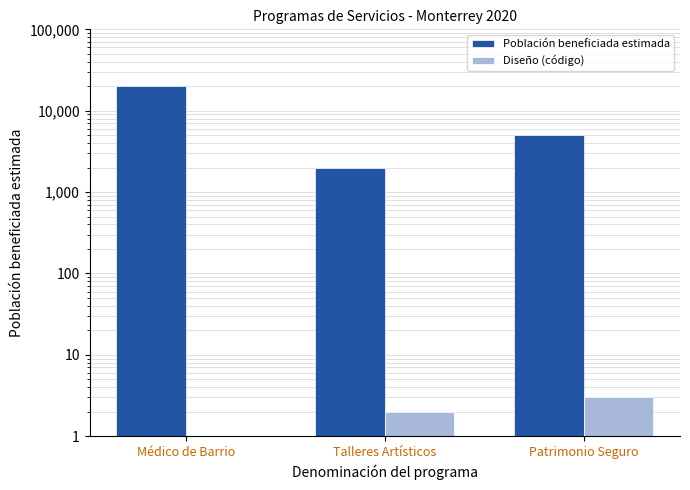

What is the sum of all Diseño (código) values?

6